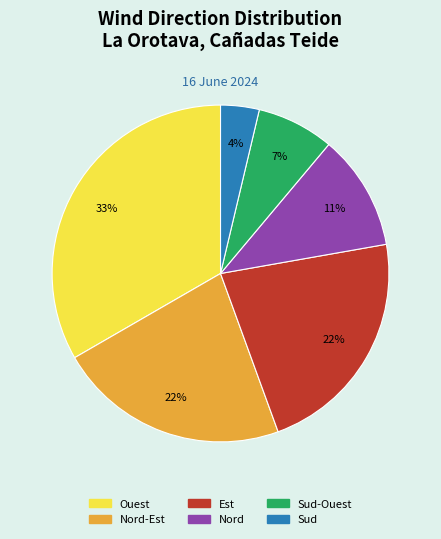

To the nearest percent, what is the average slice percentage?

17%